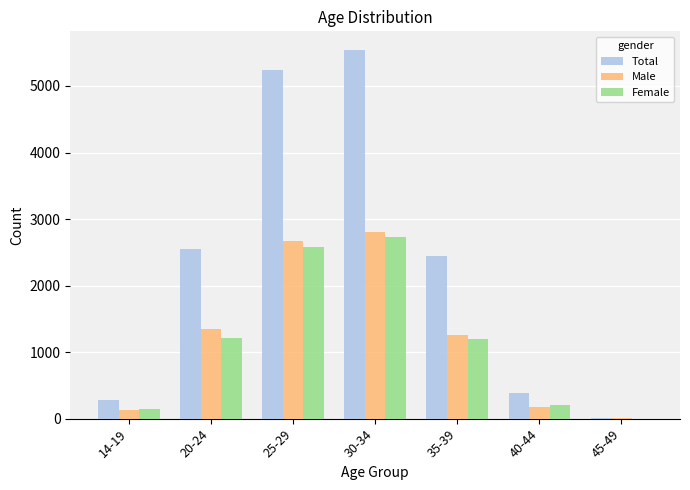

What are all the series names shown in the legend?

Total, Male, Female